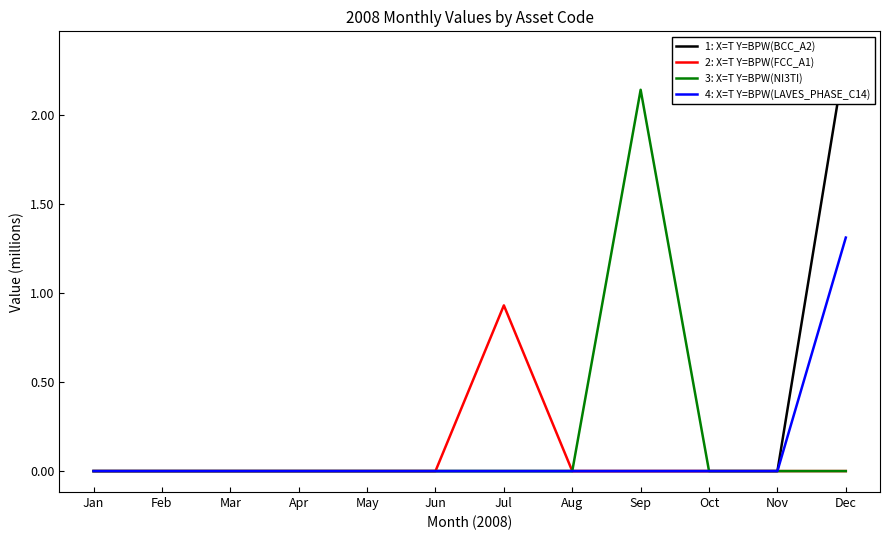

True or false: 3: X=T Y=BPW(NI3TI) and 1: X=T Y=BPW(BCC_A2) cross at least once.

False